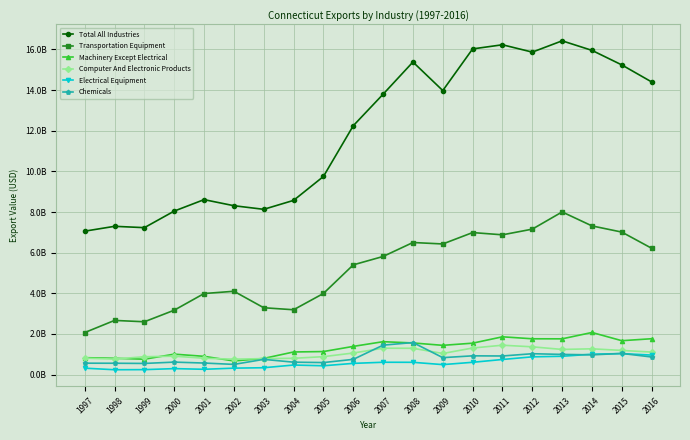

How many intersections are there between Computer And Electronic Products and Chemicals?

2